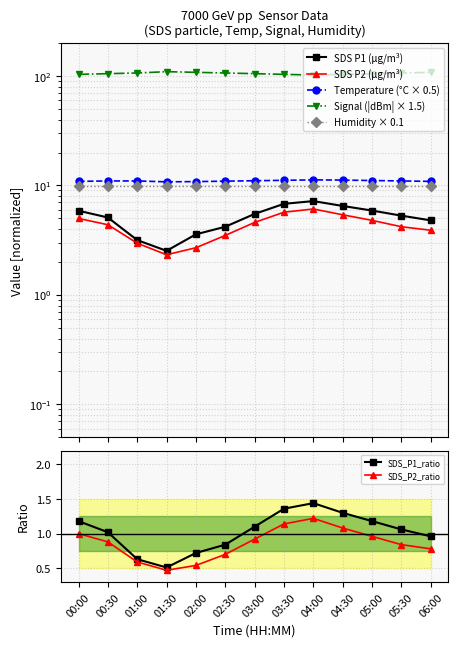

True or false: Signal and SDS_P1 intersect in this chart.

False